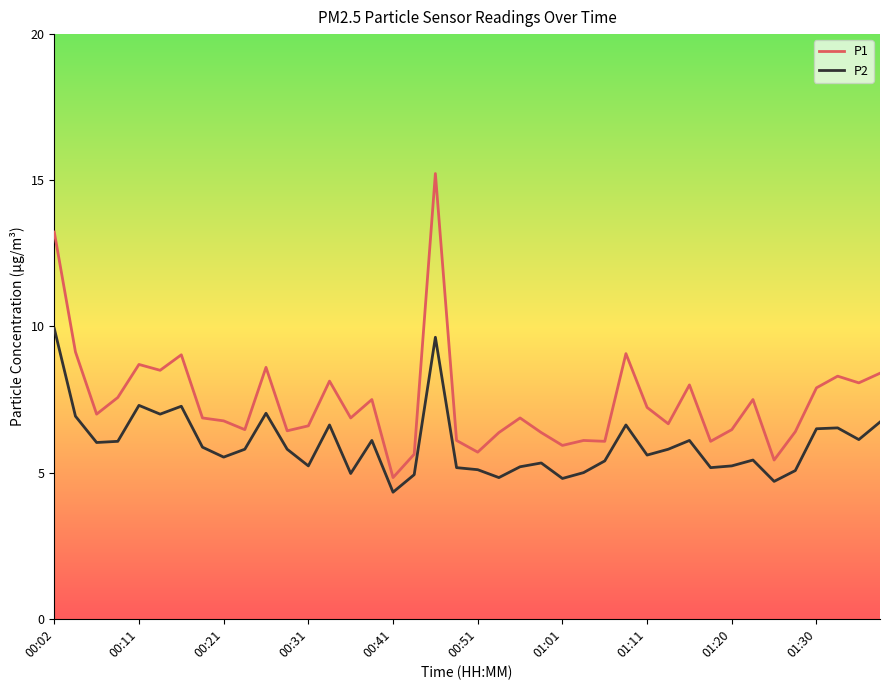

List the series in order of their overall mean, lowest first.

P2, P1